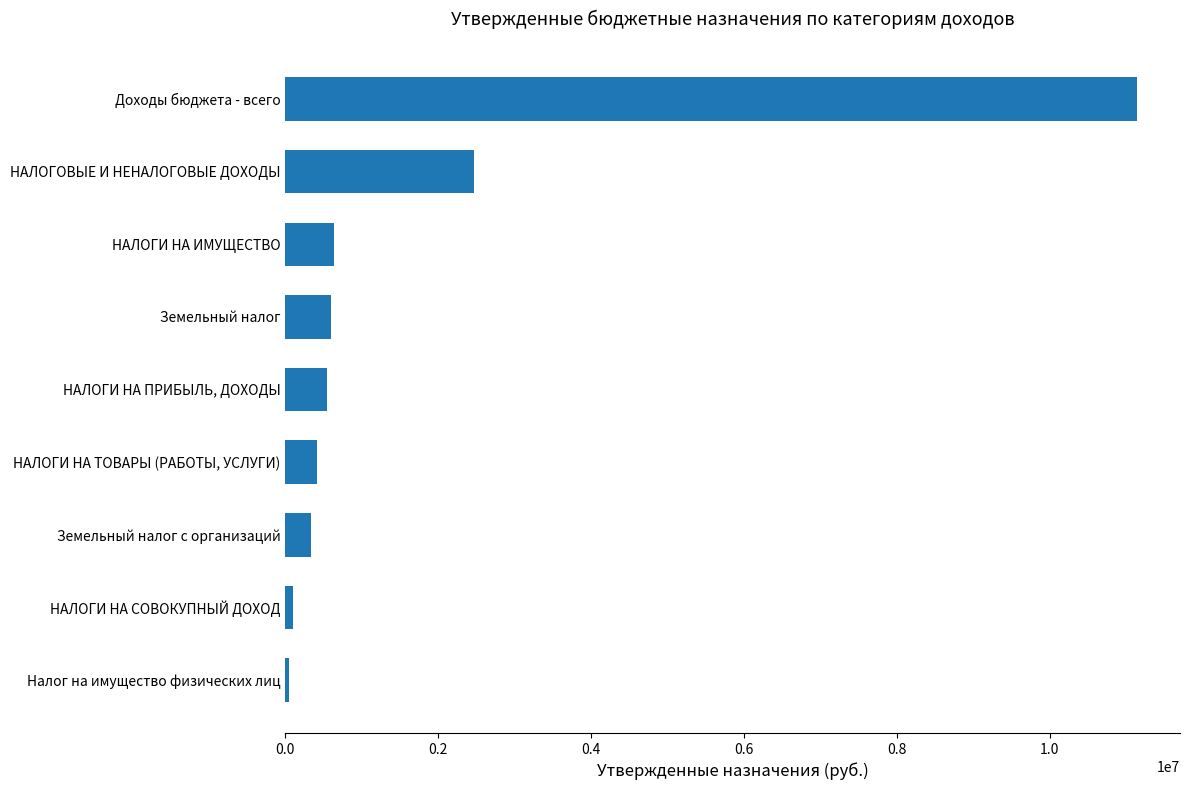

Read the value at Земельный налог с организаций.

341185.0